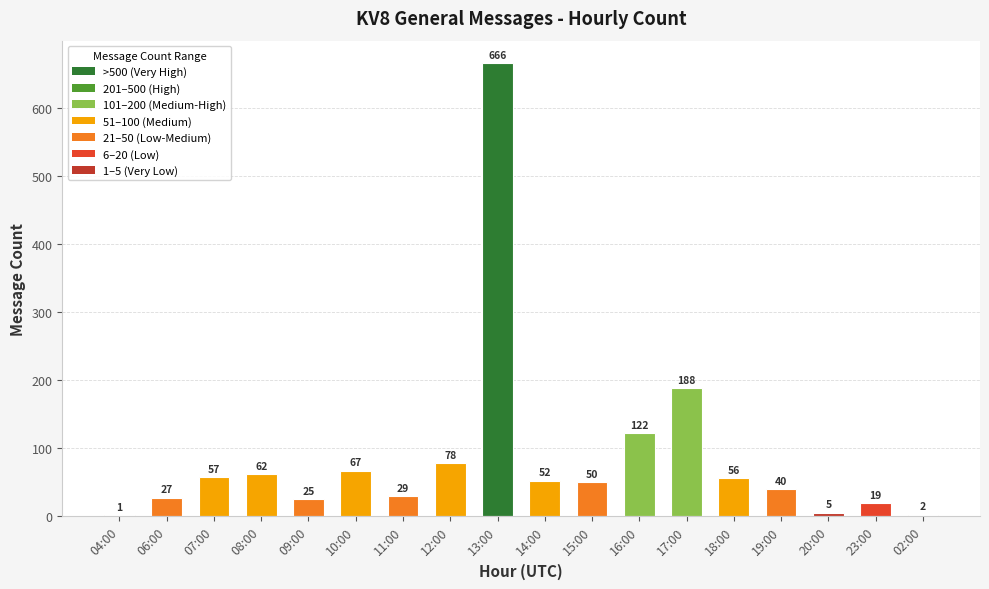

What is the change in value from 13:00 to 15:00?

-616